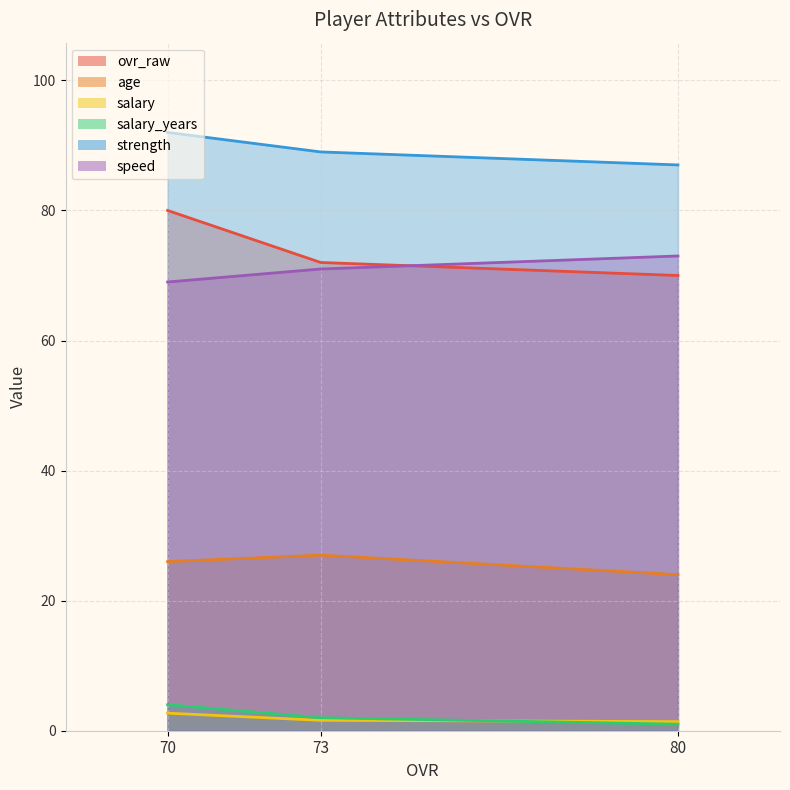

Between 70 and 73, which series saw the biggest shift?

ovr_raw